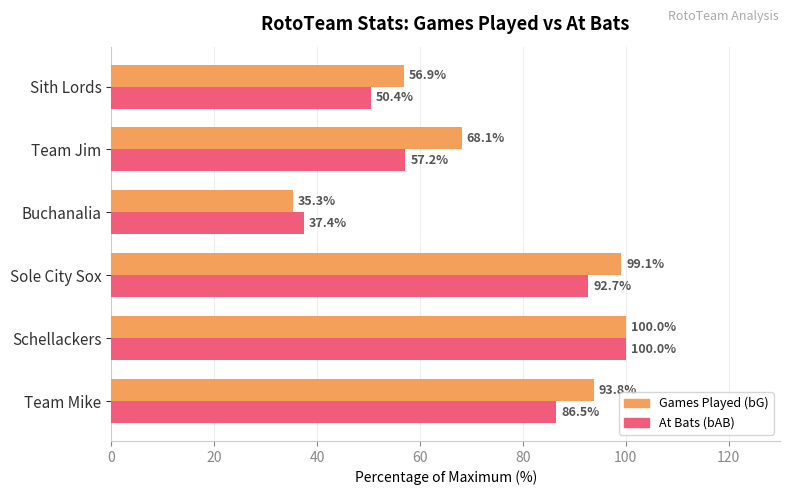

List the series in order of their overall mean, lowest first.

At Bats (bAB), Games Played (bG)